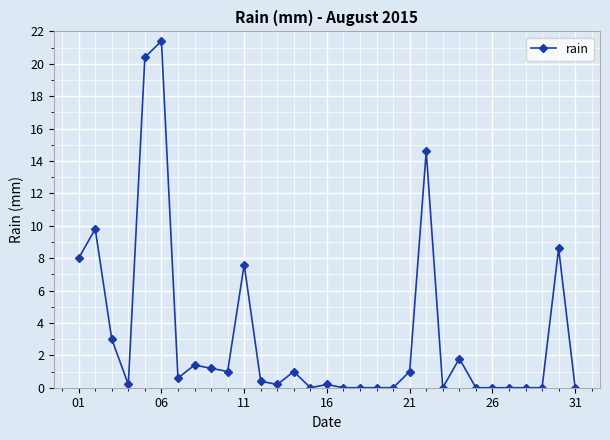

What is the sum of all values?

102.4